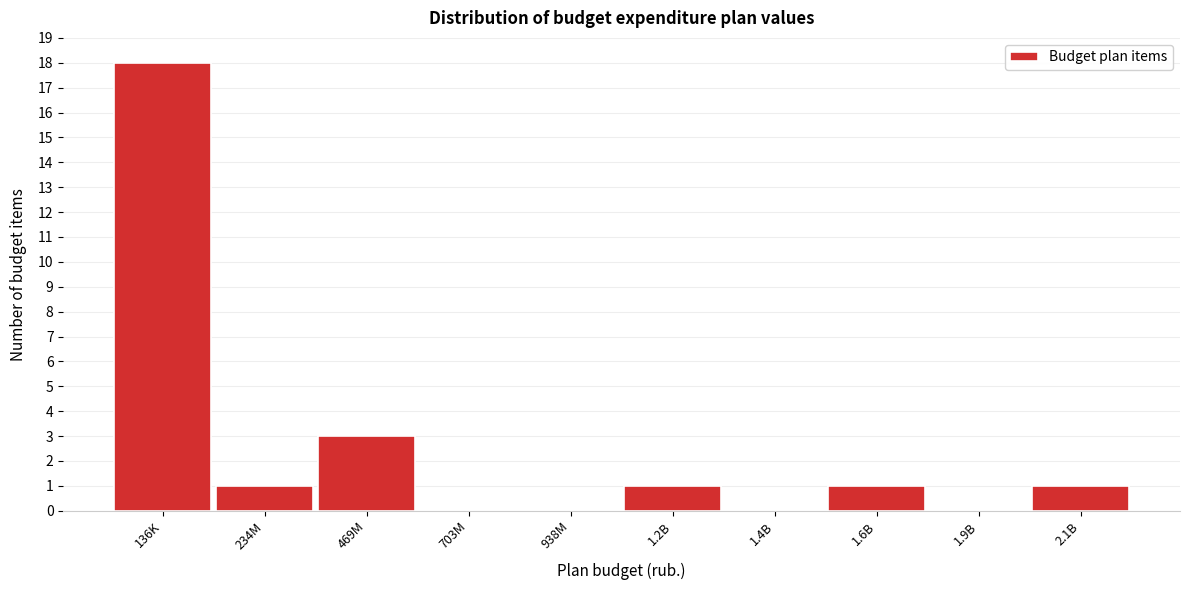

Reading left to right, what are all the values shown in this chart?

136K=18	234M=1	469M=3	703M=0	938M=0	1.2B=1	1.4B=0	1.6B=1	1.9B=0	2.1B=1